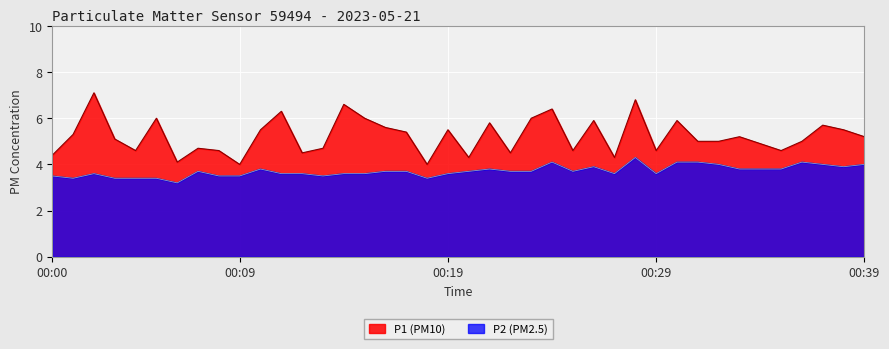

Is the value of P2 at 00:28 greater than the value of P1 at 00:22?

No